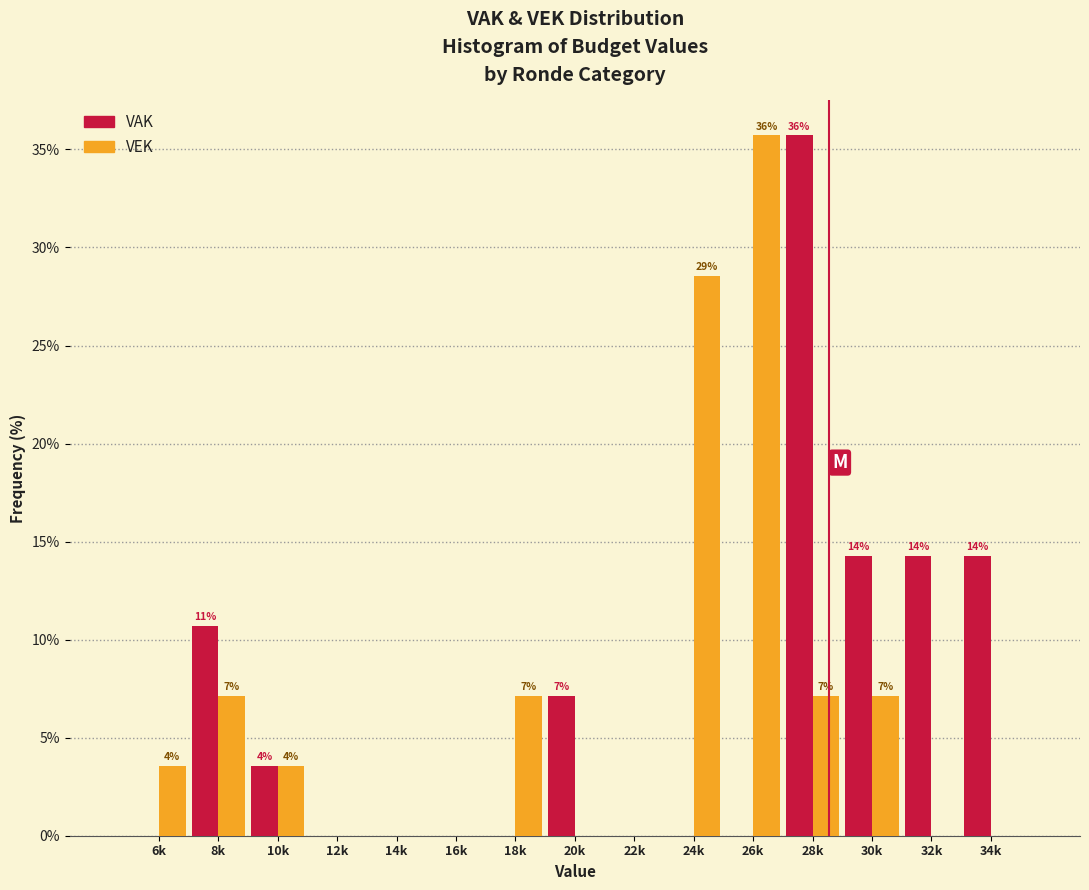

How many groups of bars are there?

15